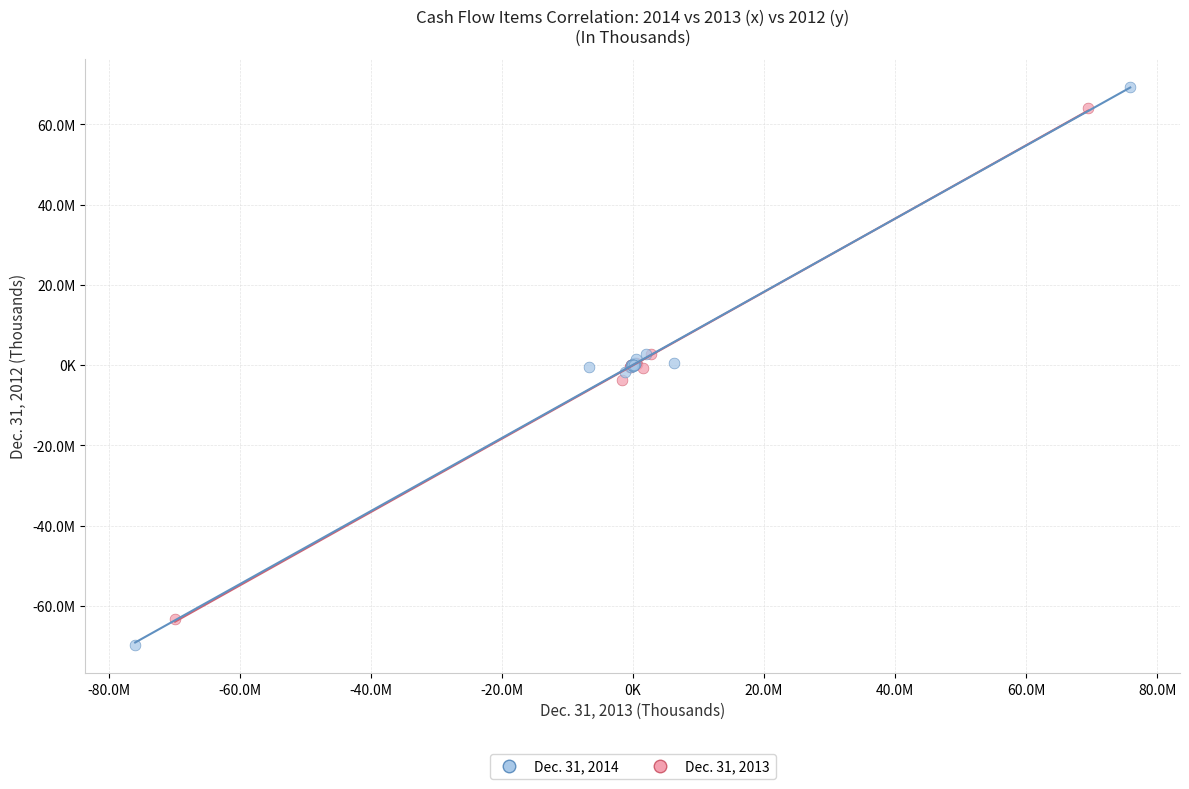

What are all the series names shown in the legend?

Dec. 31, 2014, Dec. 31, 2013